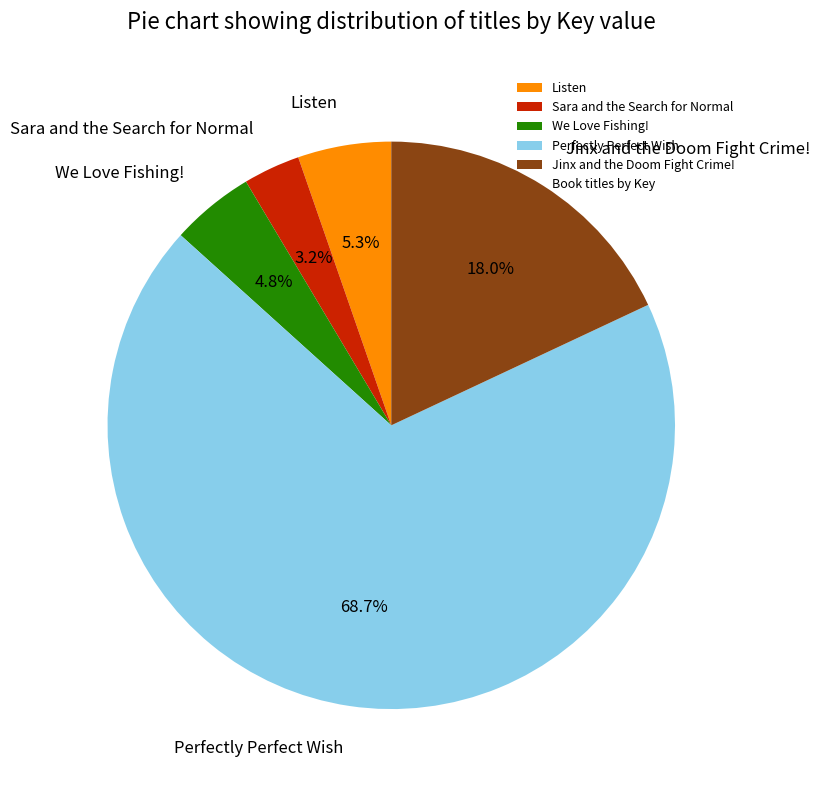

Rank the categories by value from lowest to highest.

Sara and the Search for Normal, We Love Fishing!, Listen, Jinx and the Doom Fight Crime!, Perfectly Perfect Wish